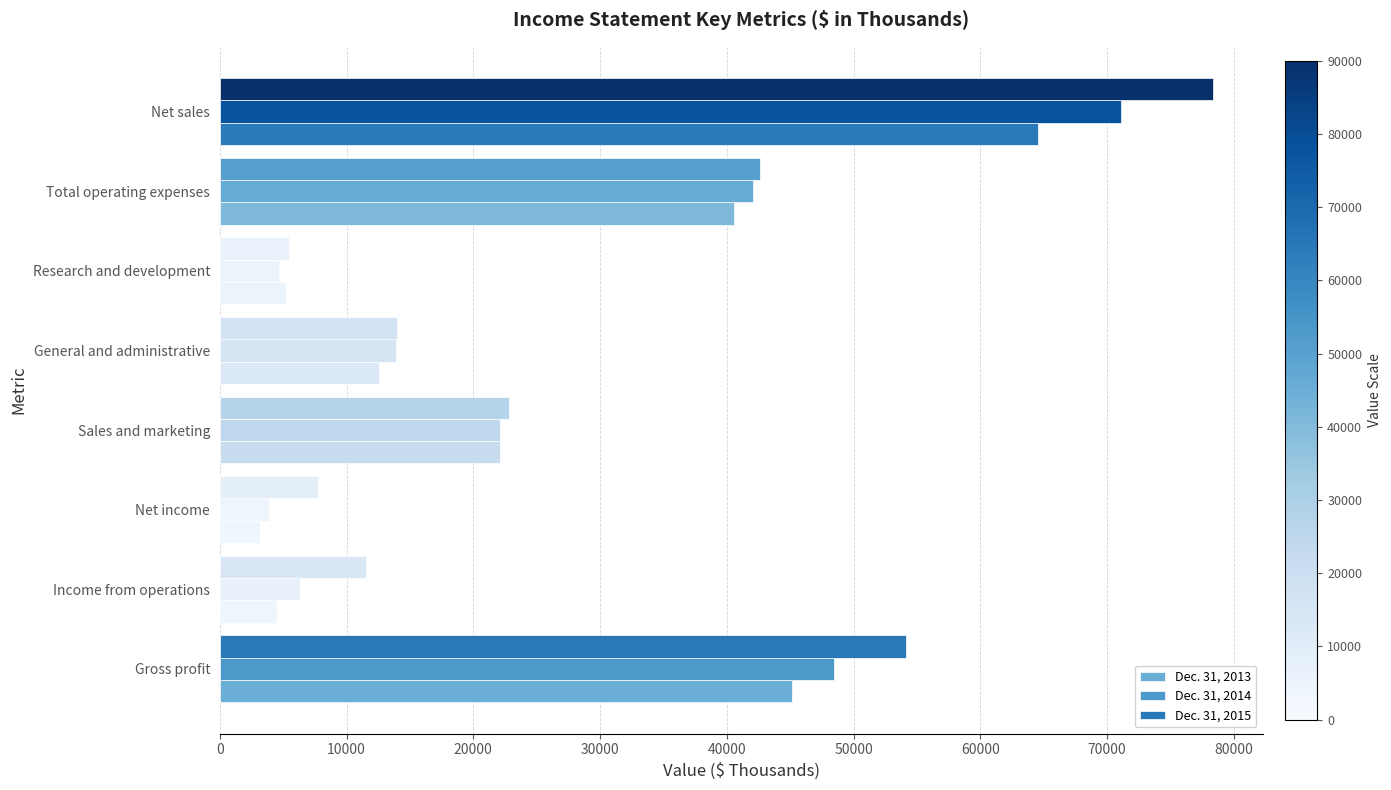

How many data points does each series have?

8